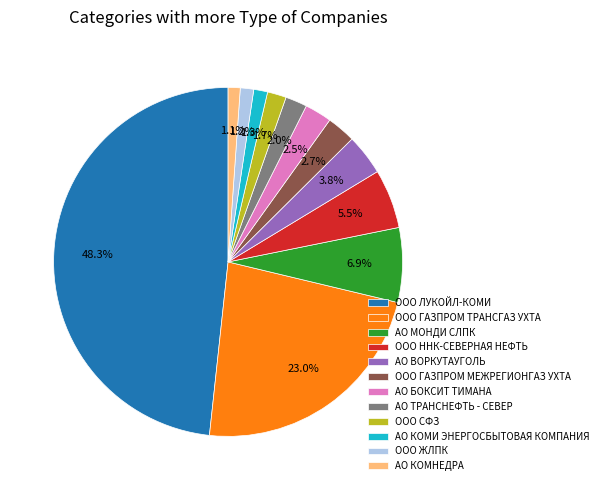

The ООО ЖЛПК slice represents 1% of the pie. True or false?

True